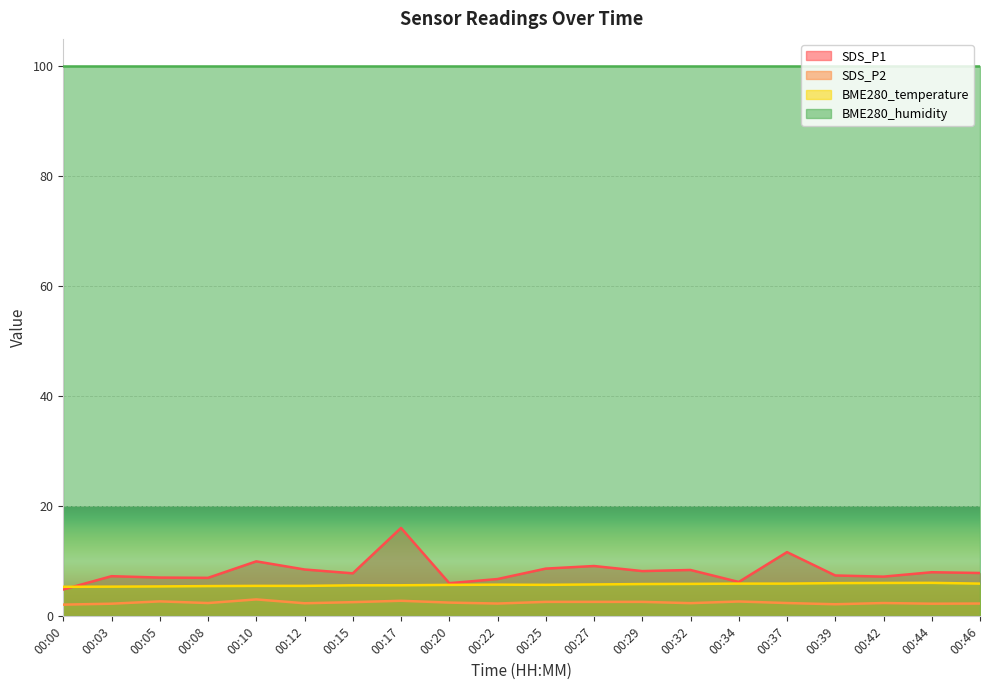

How many interior local peaks does the SDS_P1 series have?

7